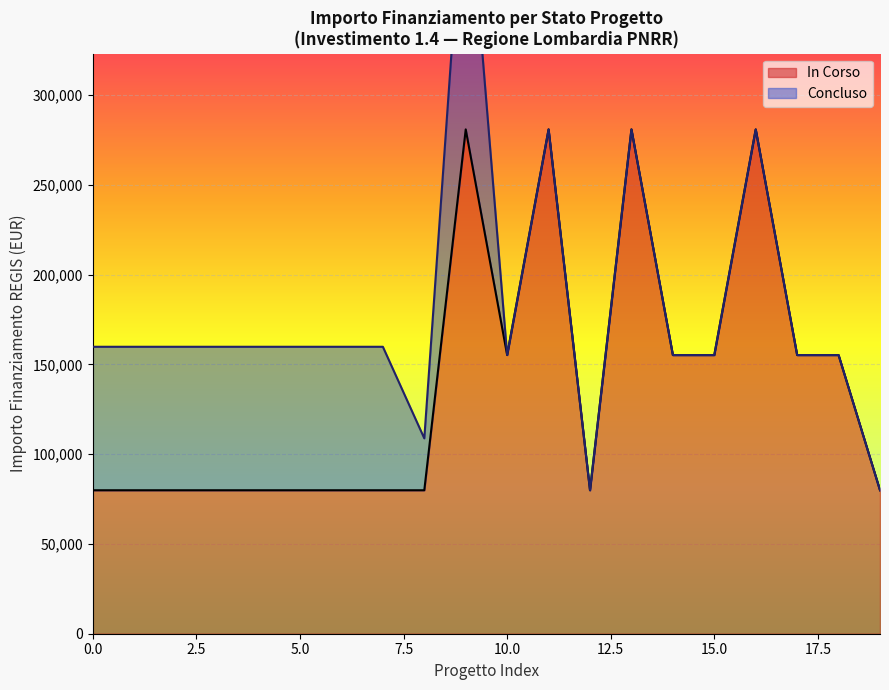

What is the smallest value displayed?

79922